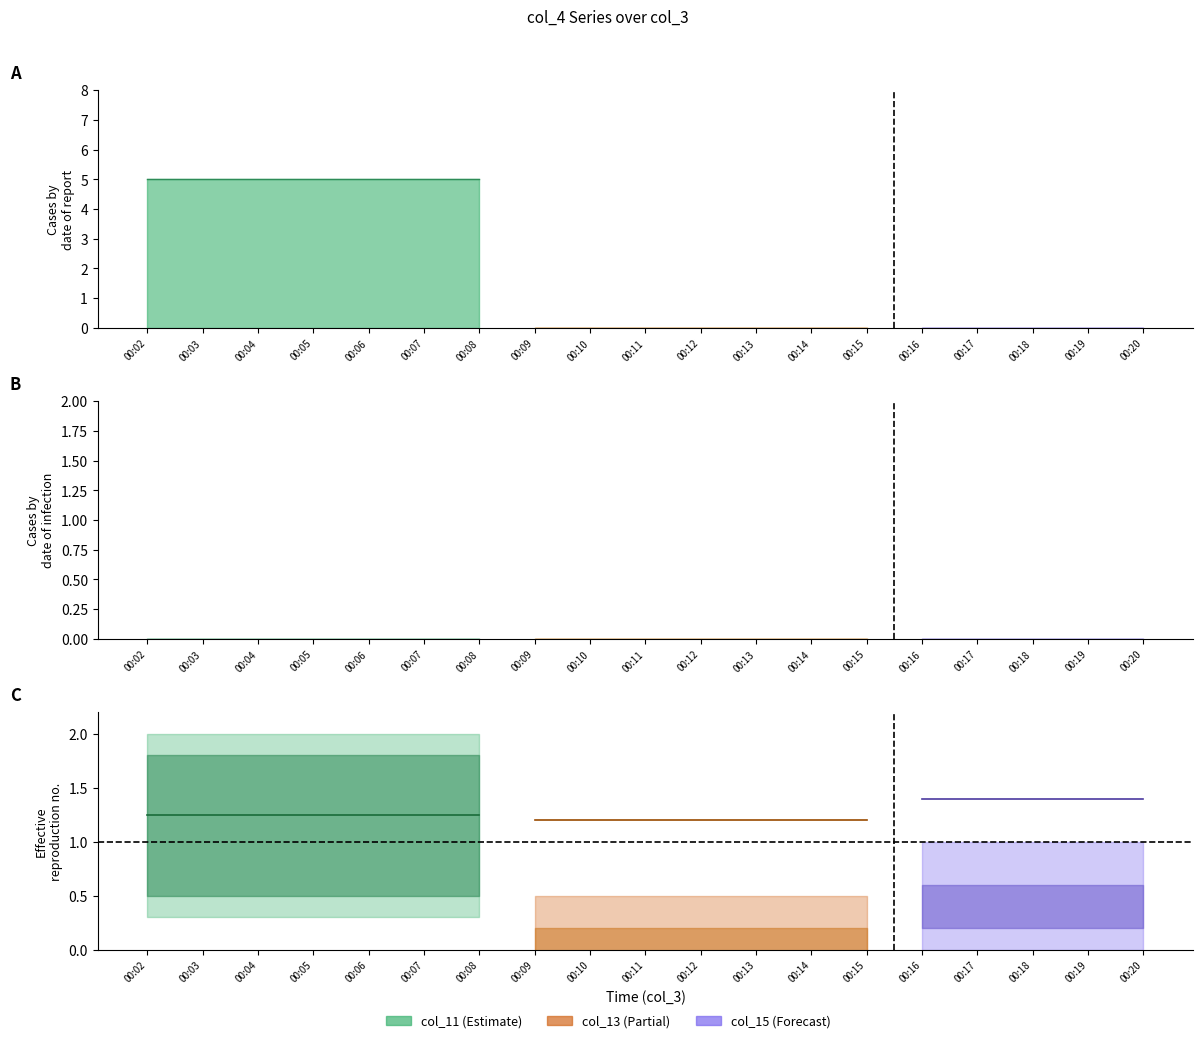

How many lines are shown in the chart?

6